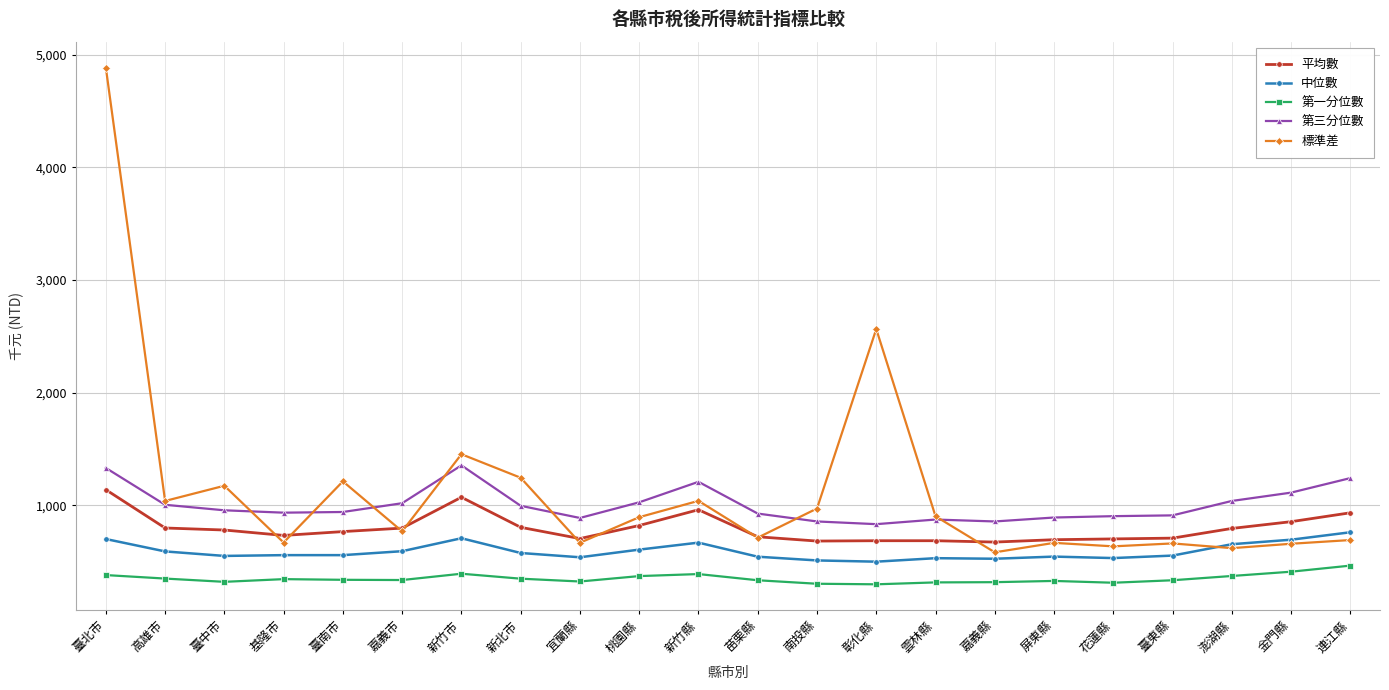

What is the highest value of the 第一分位數 series?

464